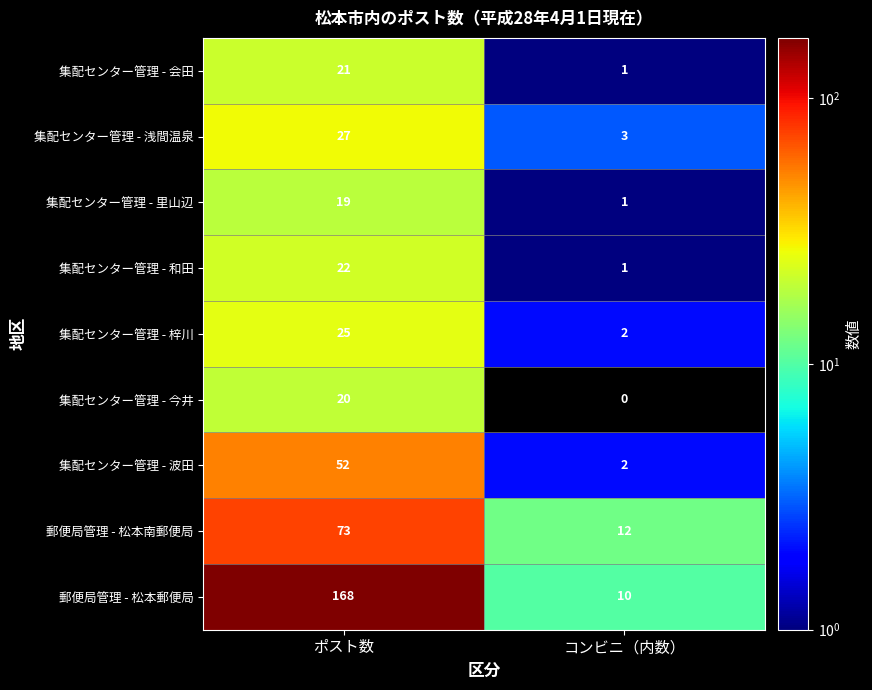

What is the sum of all 集配センター管理 - 浅間温泉 values?

30